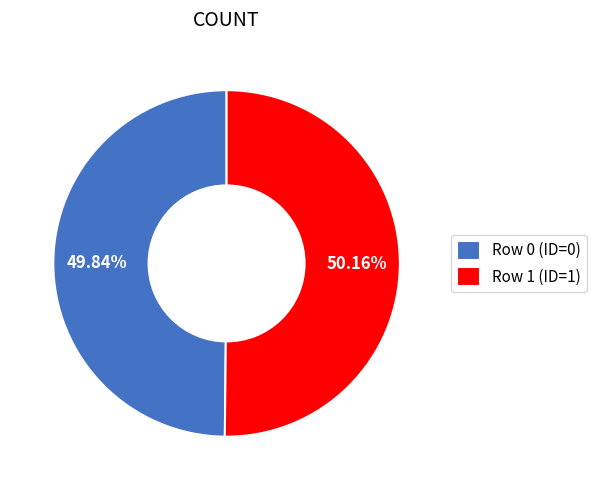

What is the ratio of the value at Row 1 (ID=1) to the value at Row 0 (ID=0)?

1.0